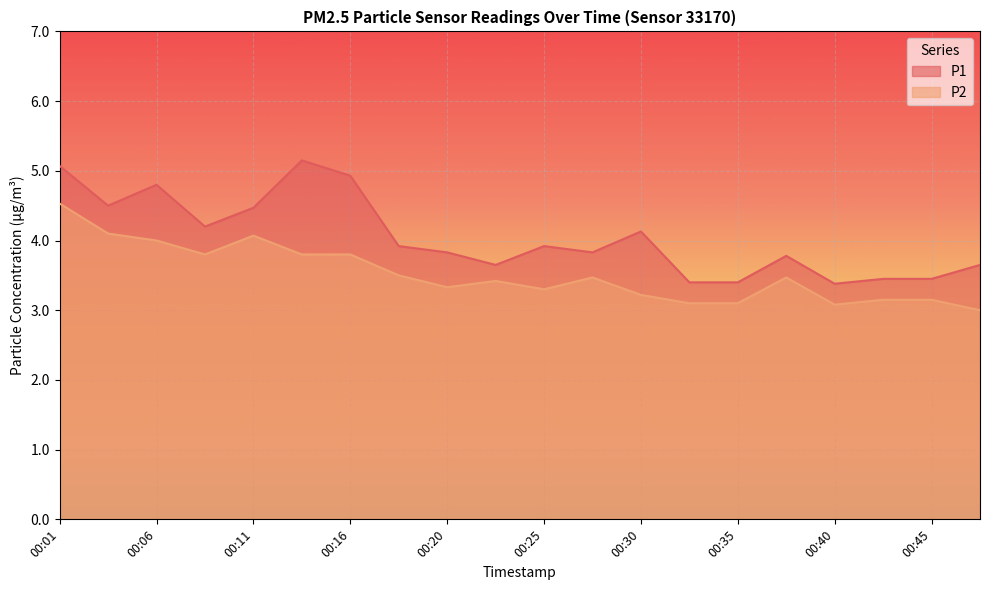

What is the sum of the P2 values at 00:08 and 00:03?

7.9